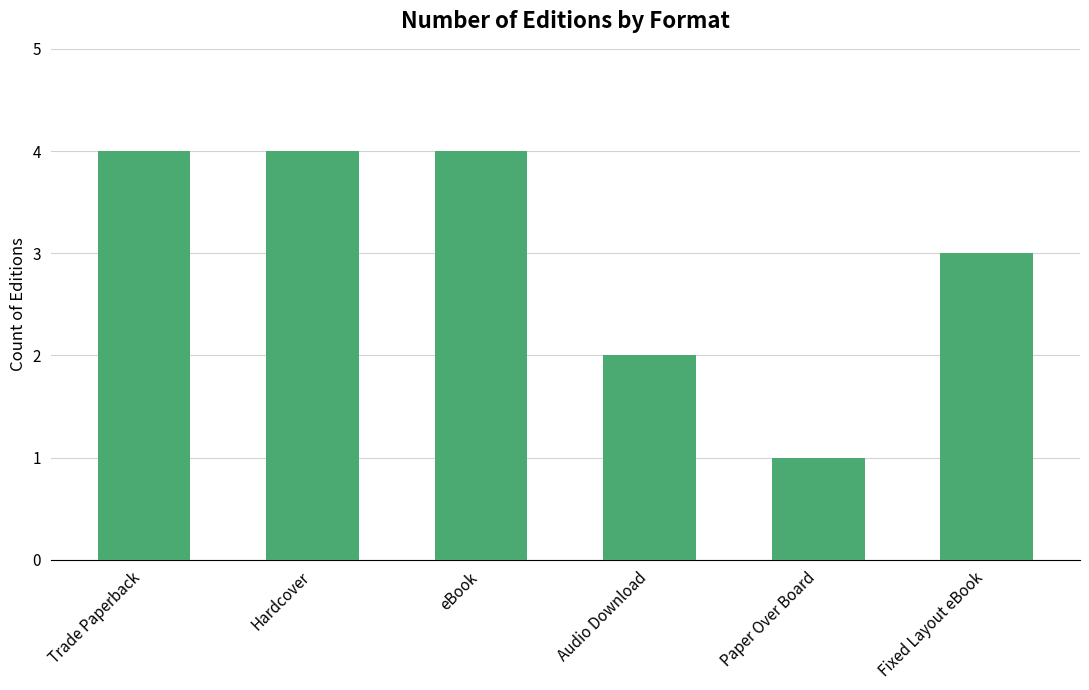

Which label corresponds to the smallest value in the chart?

Paper Over Board